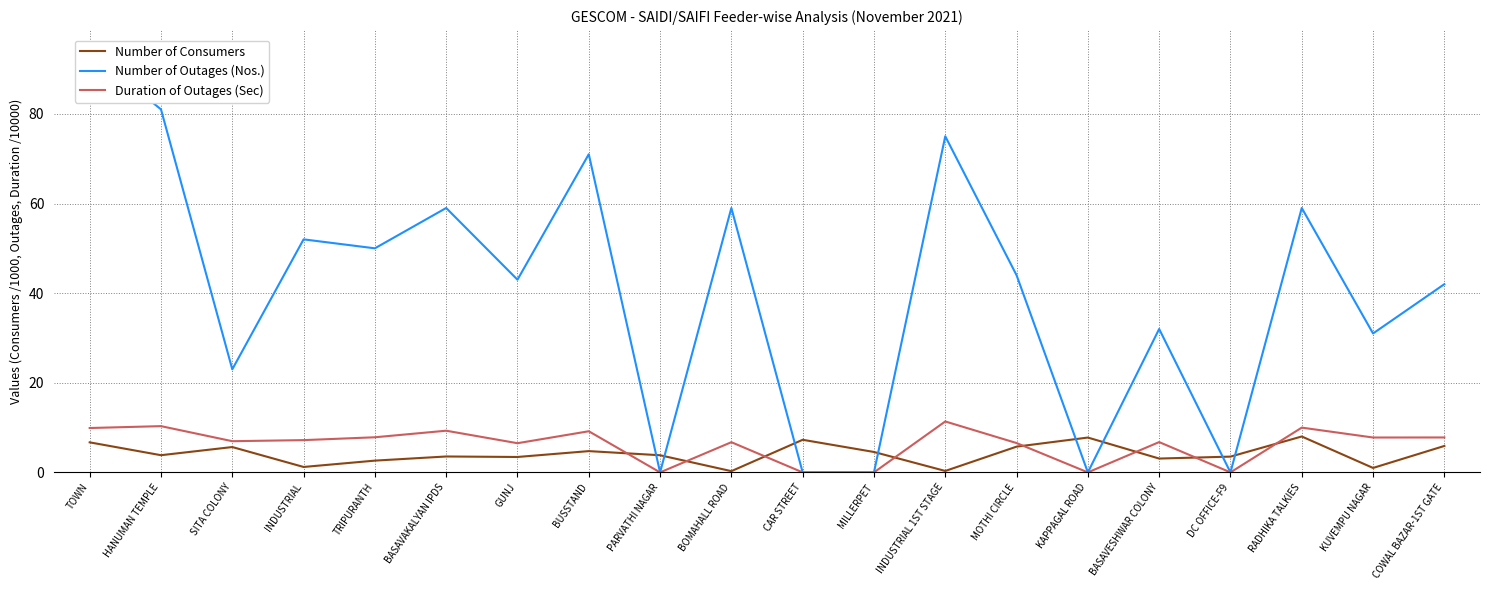

What is the difference between the maximum and minimum values in the Number of Consumers series?

7.7